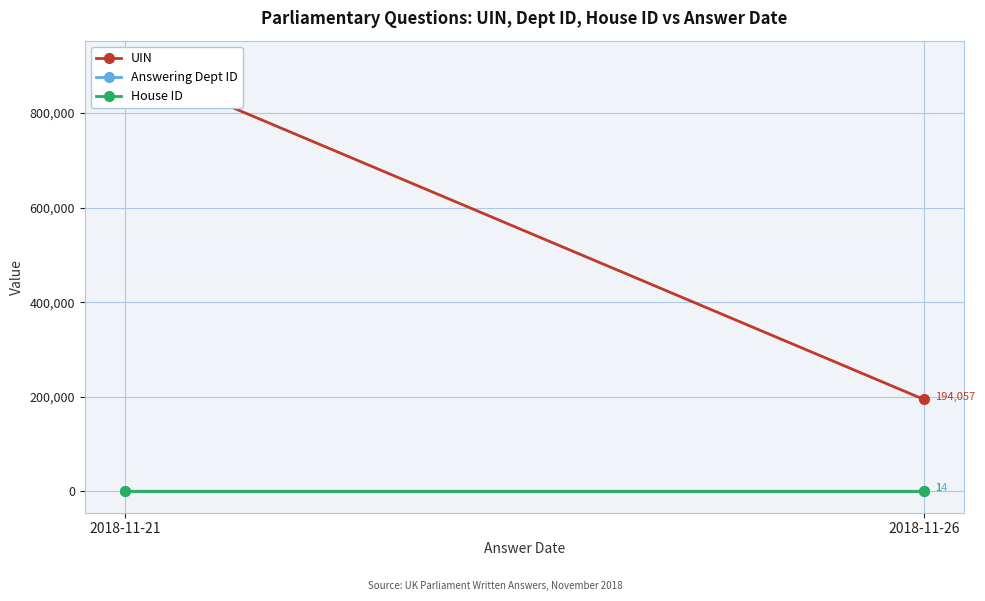

What is the sum of all House ID values?

2